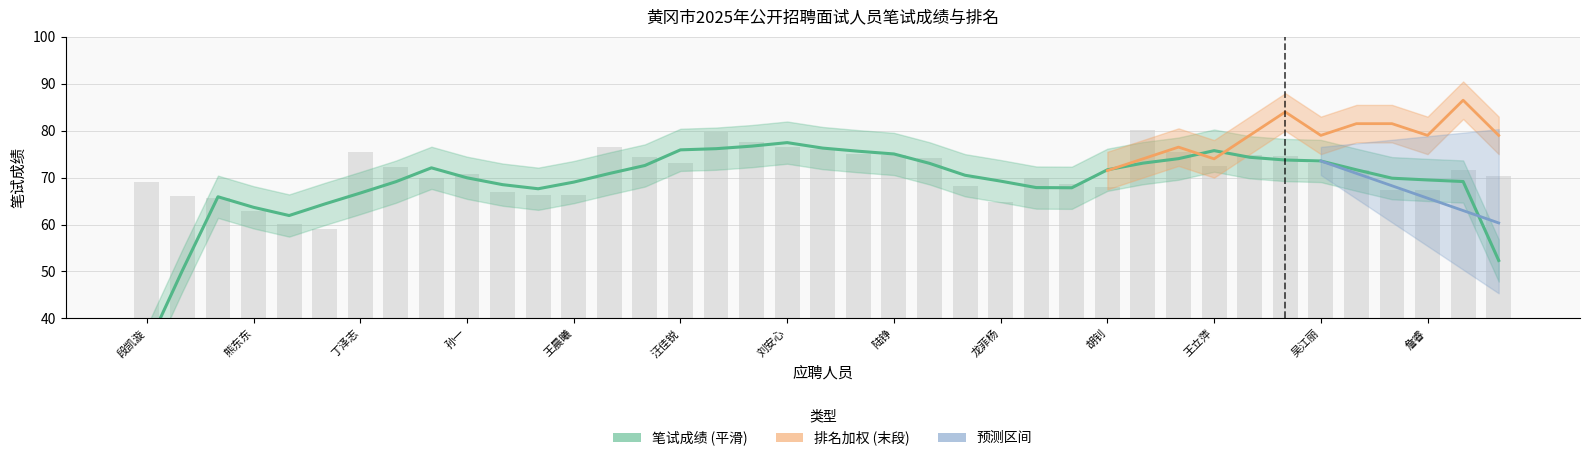

The value at 熊东东 is 62.8. True or false?

True